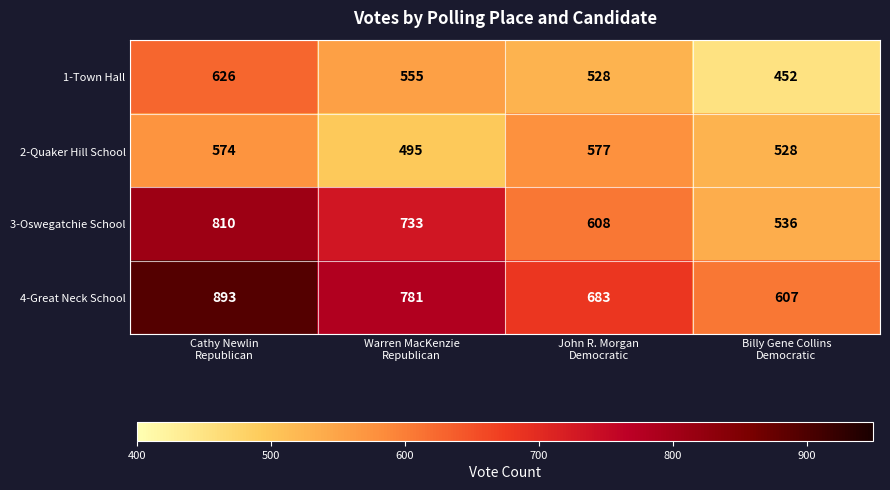

What is the greatest value displayed?

893